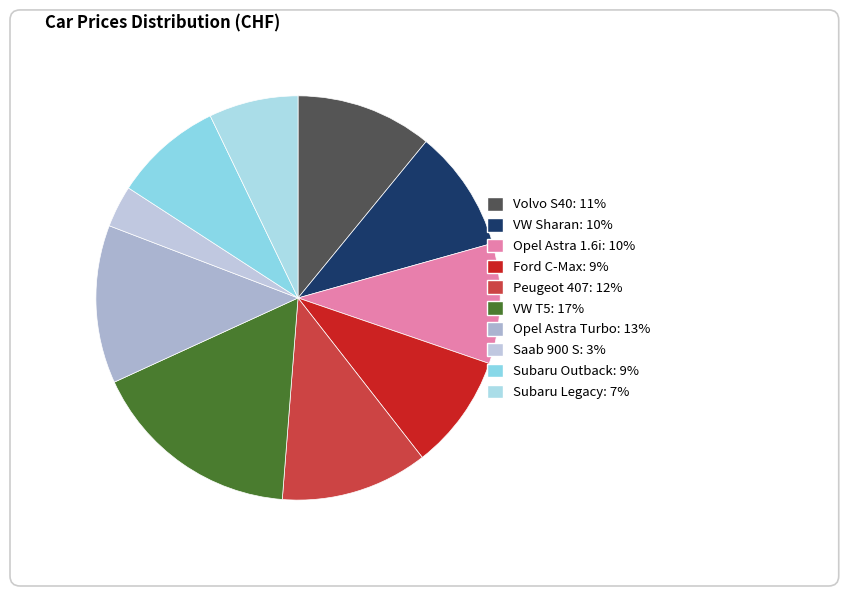

What is the ratio of the value at VW Sharan to the value at Opel Astra 1.6i?

1.0